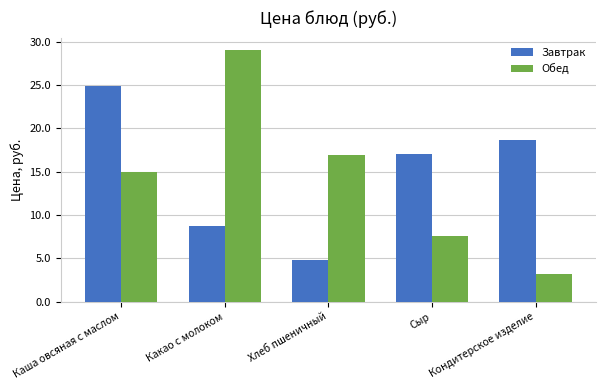

The value of Завтрак at Какао с молоком is 2.1. True or false?

False